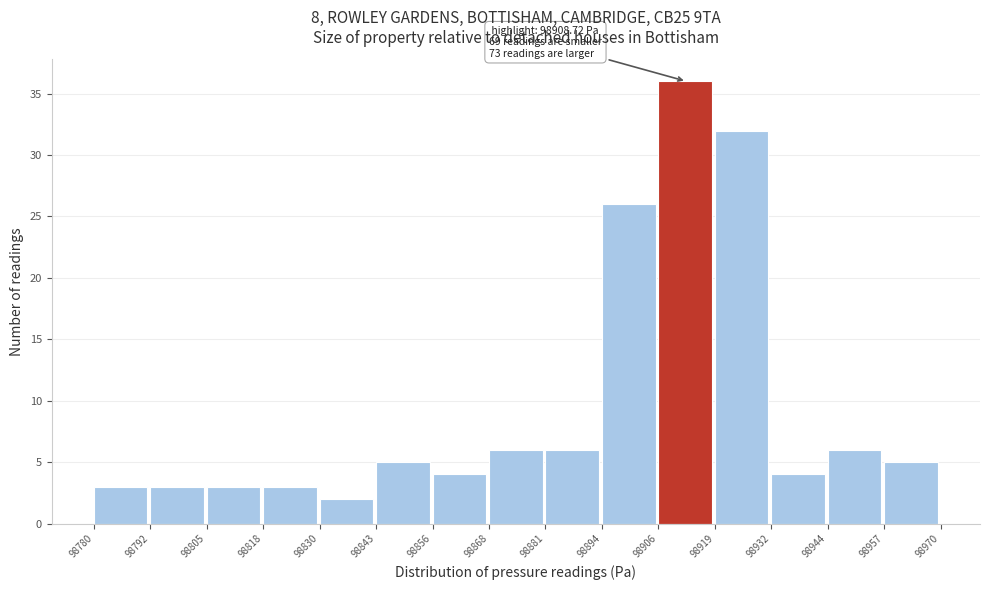

Over which range of the x-axis is the bar tallest?

98906 to 98919